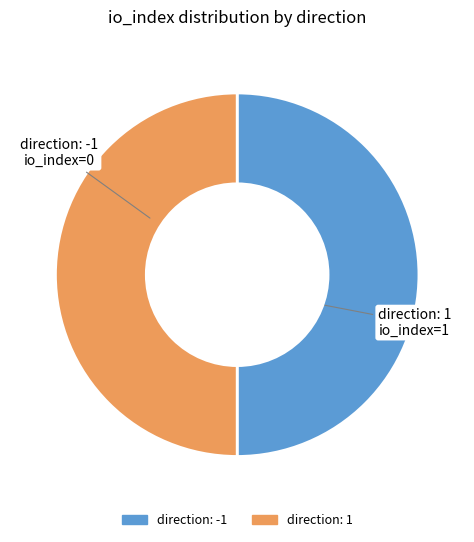

Combined, do direction: -1 and direction: 1 account for over 50%?

Yes